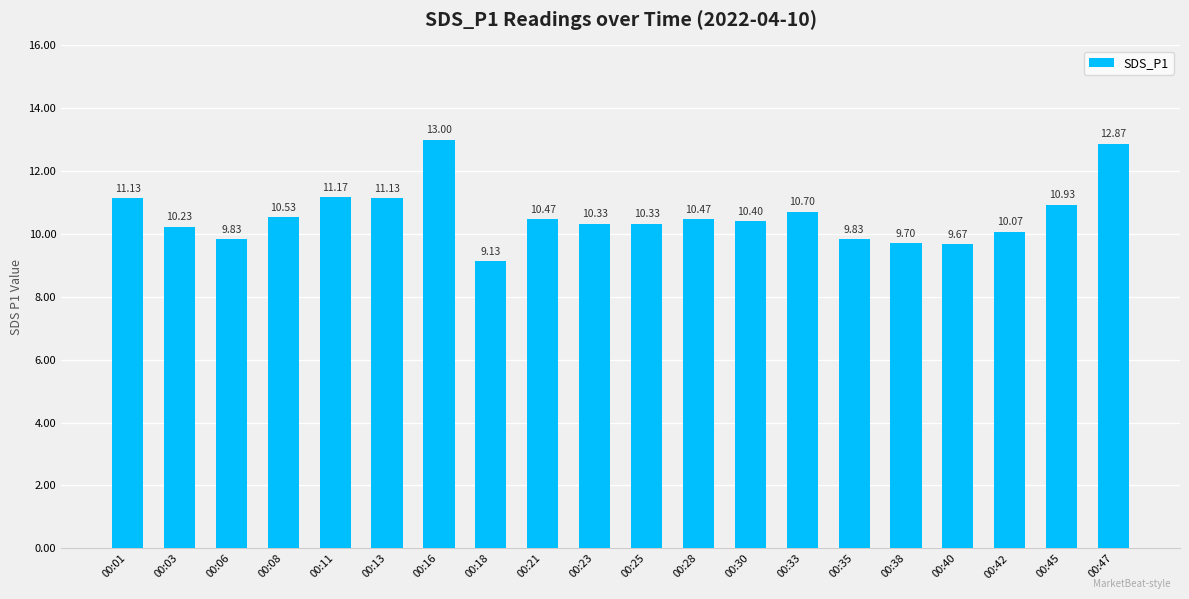

What is the difference between the second highest and minimum values?

3.7